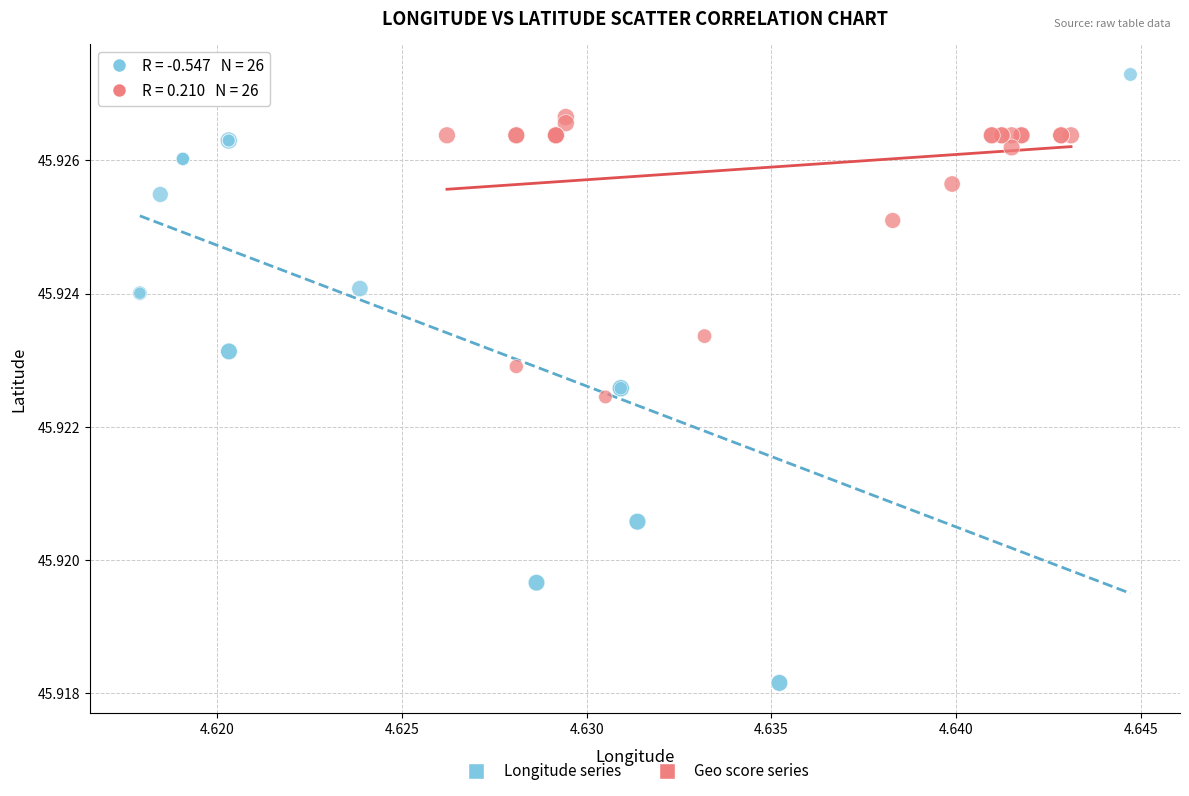

Which series reaches the maximum Y coordinate?

Longitude series